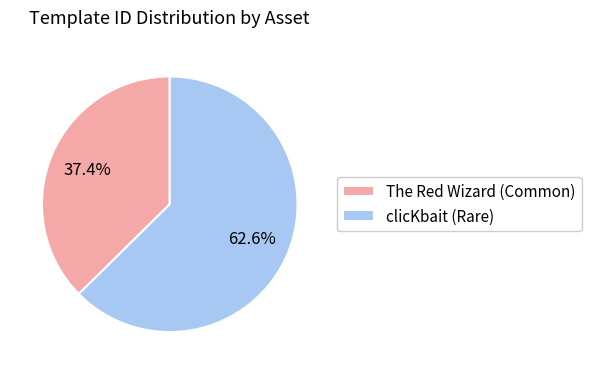

Combined, what portion of the pie is clicKbait (Rare) and The Red Wizard (Common)?

100.0%